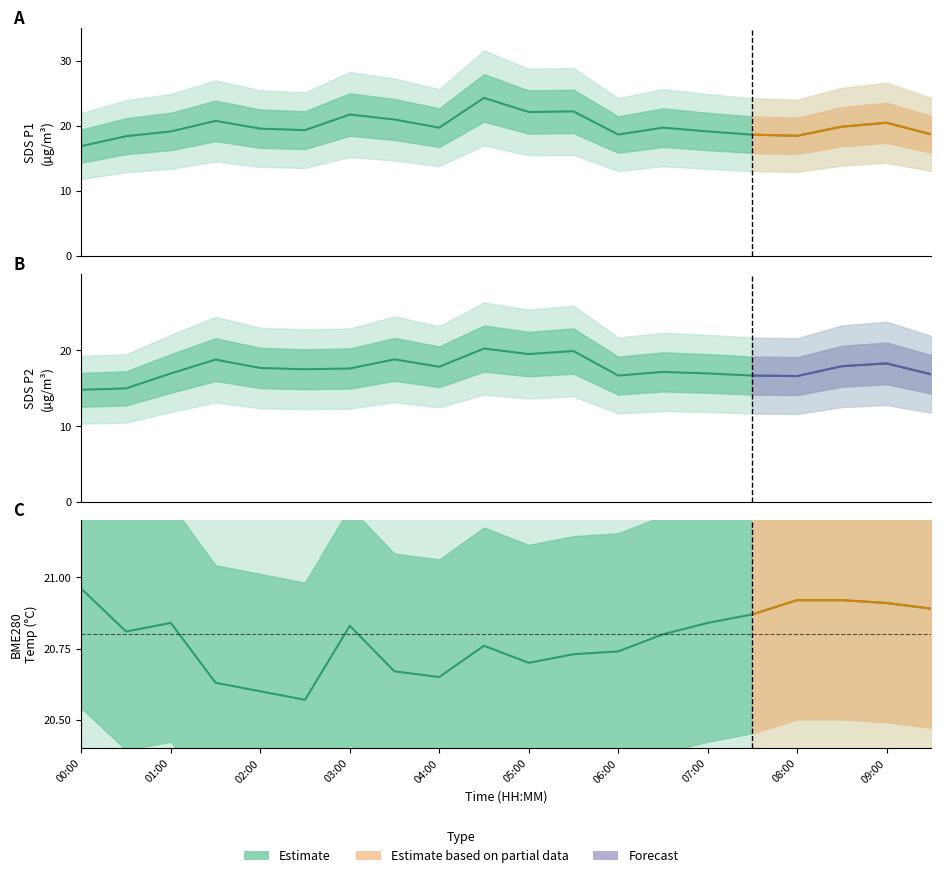

Rank the series at 06:00 from highest to lowest value.

BME280_temperature, SDS_P1, SDS_P2